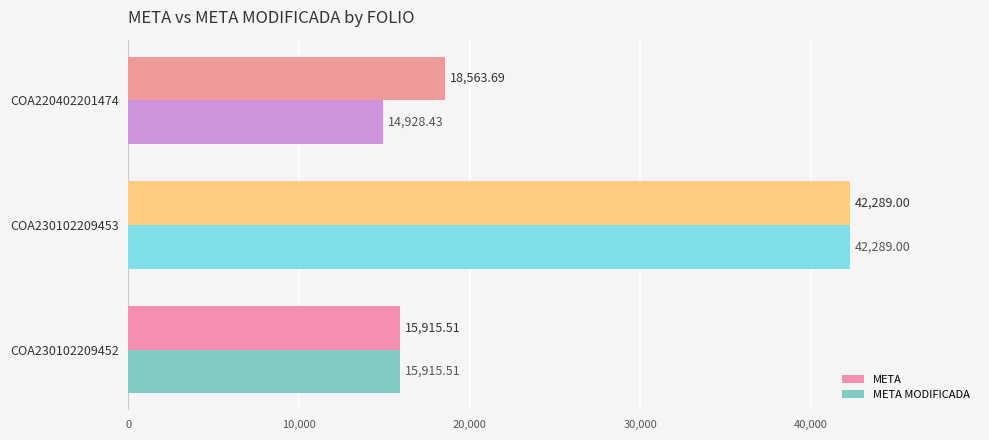

What is the average value of the META MODIFICADA series?

24377.6